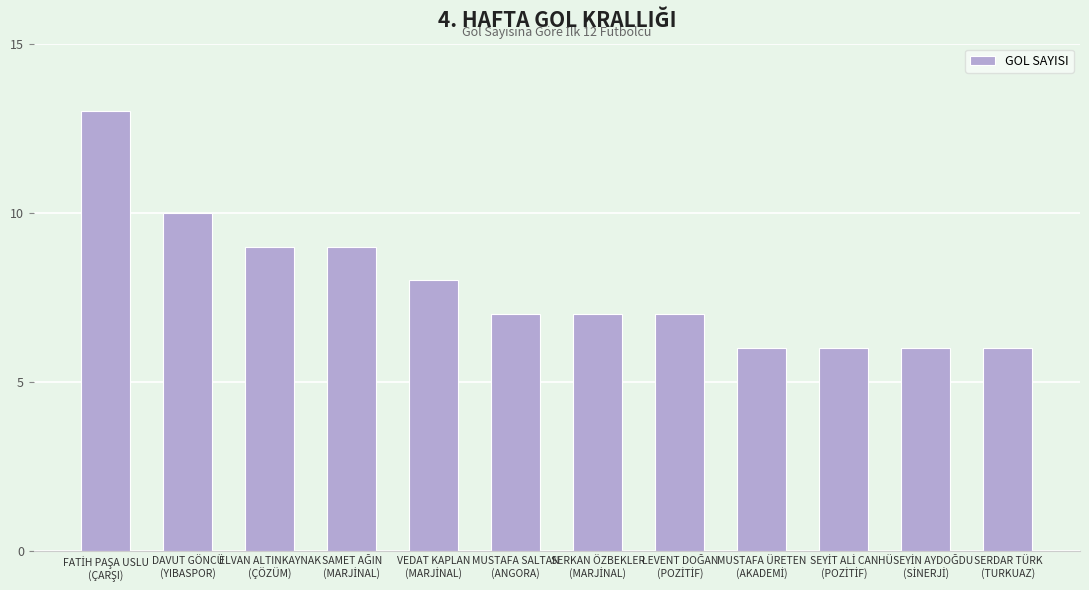

What is the difference between the maximum and minimum values?

7